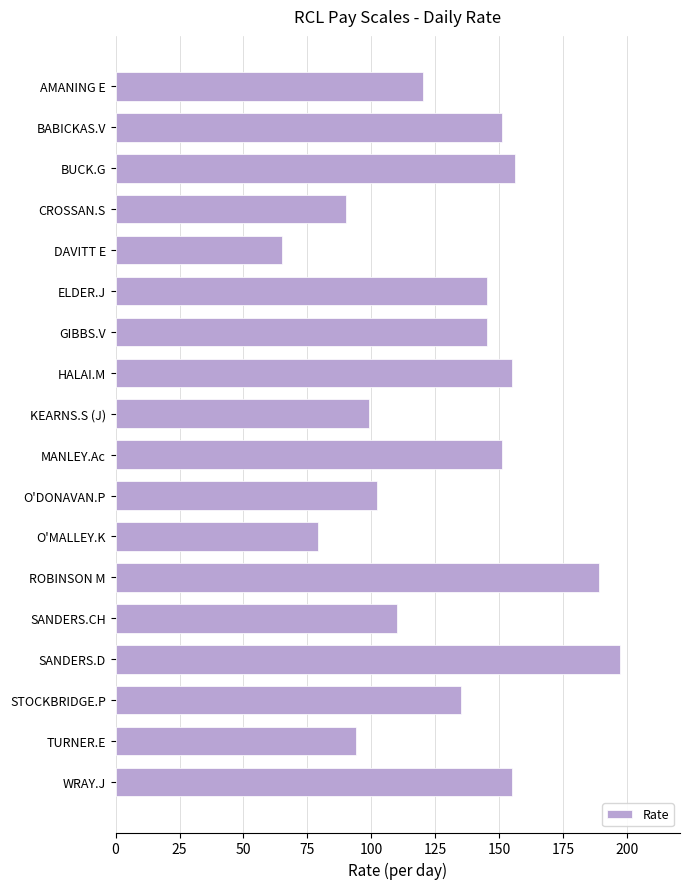

The value at BUCK.G is 252. True or false?

False